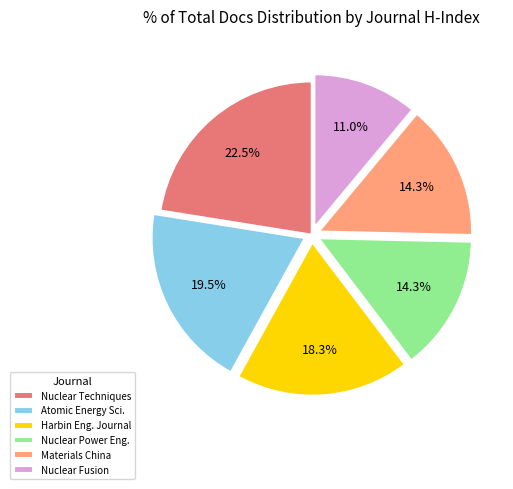

Does any single category account for the majority?

No